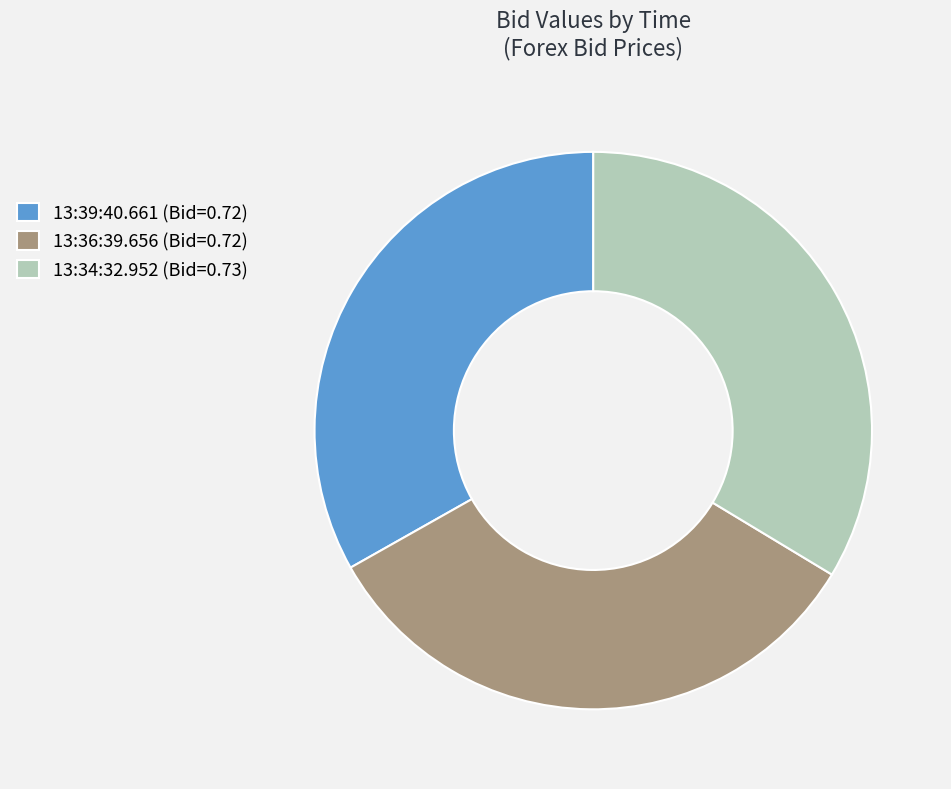

True or false: 13:34:32.952 accounts for 20% of the total.

False